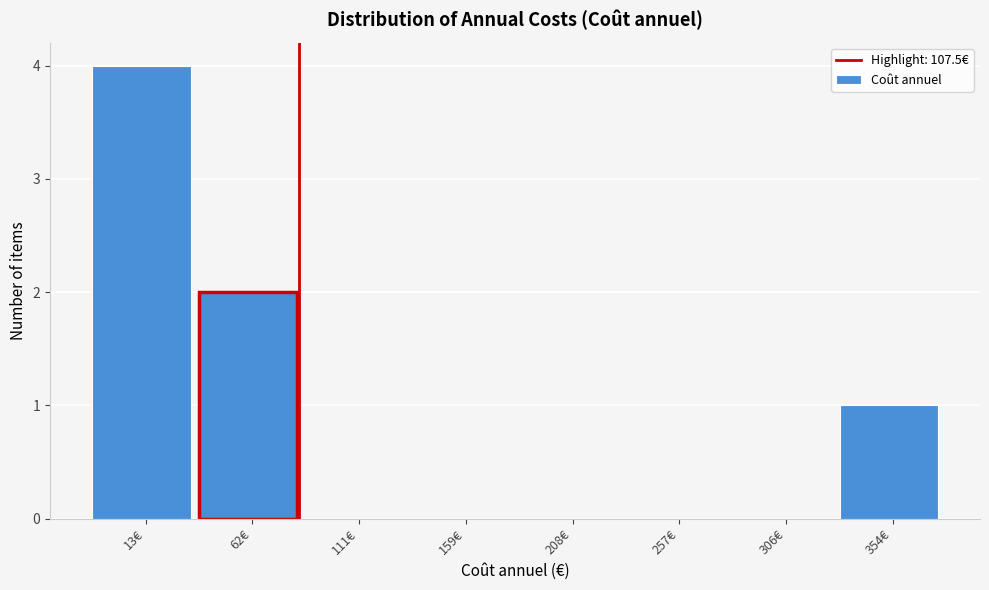

Reading right to left, list all the values displayed in this chart.

354€=1	306€=0	257€=0	208€=0	159€=0	111€=0	62€=2	13€=4